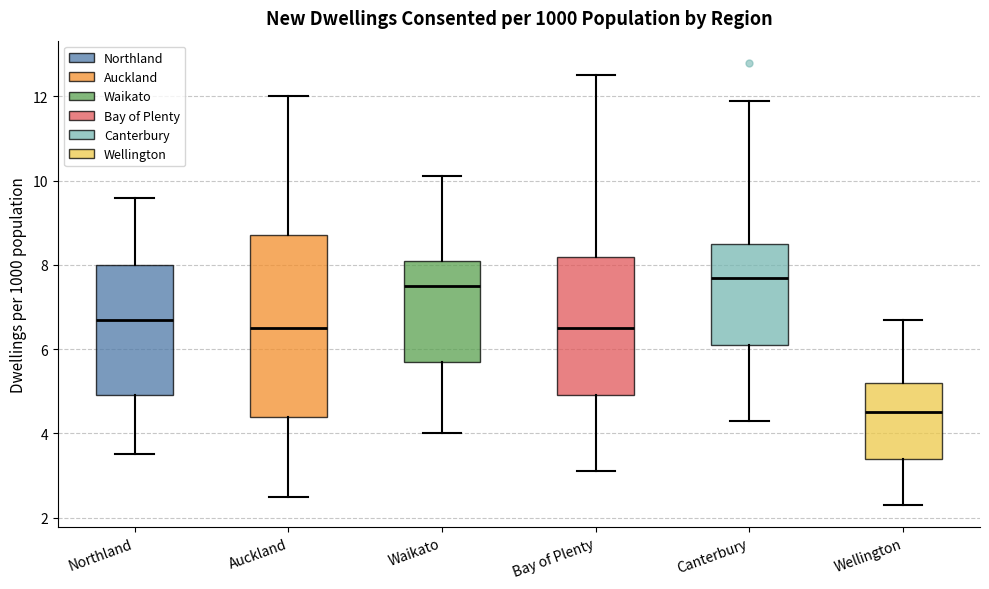

Reading left to right, read every box against the y-axis: the position of its median line, the range the box covers, and the ends of its whiskers. The values are not printed on the chart, so give them approximately, as read against the axis.

Northland: median 6.8, box 5.0 to 8.0, whiskers 3.6 to 9.6
Auckland: median 6.6, box 4.4 to 8.8, whiskers 2.6 to 12.0
Waikato: median 7.6, box 5.8 to 8.2, whiskers 4.0 to 10.2
Bay of Plenty: median 6.6, box 5.0 to 8.2, whiskers 3.2 to 12.6
Canterbury: median 7.8, box 6.2 to 8.6, whiskers 4.4 to 12.0
Wellington: median 4.6, box 3.4 to 5.2, whiskers 2.4 to 6.8